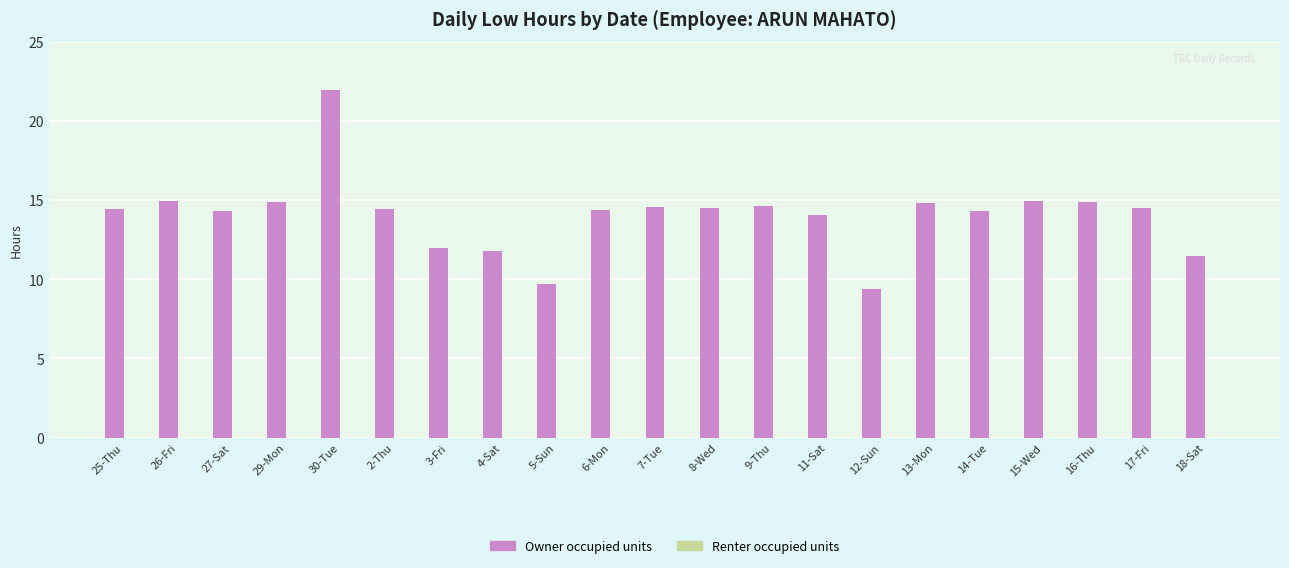

The chart shows a value of 4.8 at 18-Sat. True or false?

False